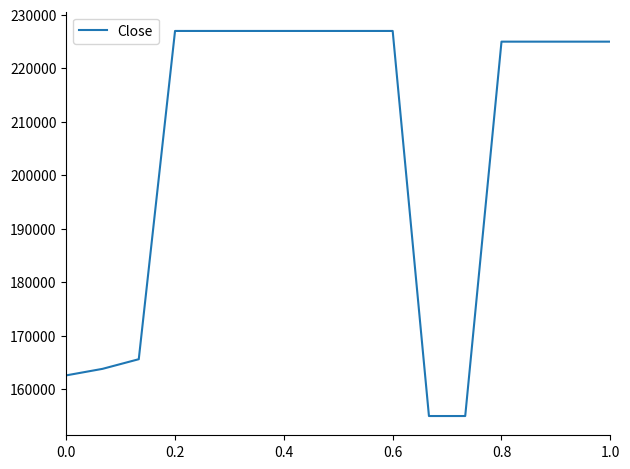

What is the difference between the maximum and minimum values?

72000